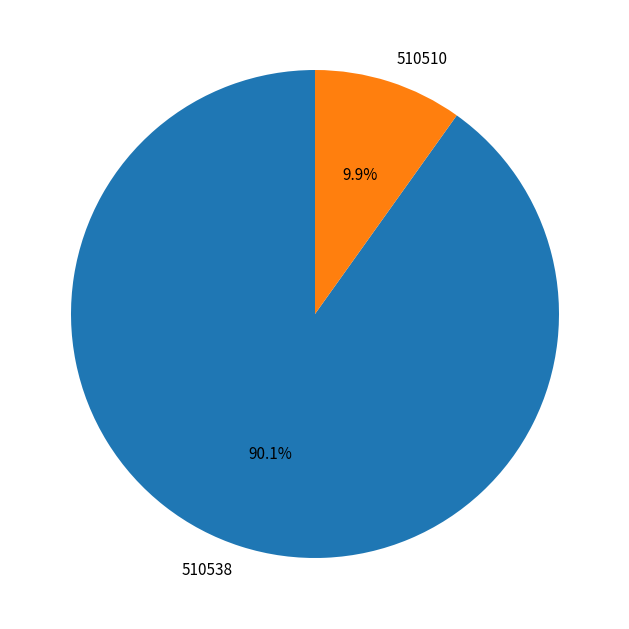

Is there any slice that represents more than half of the pie?

Yes